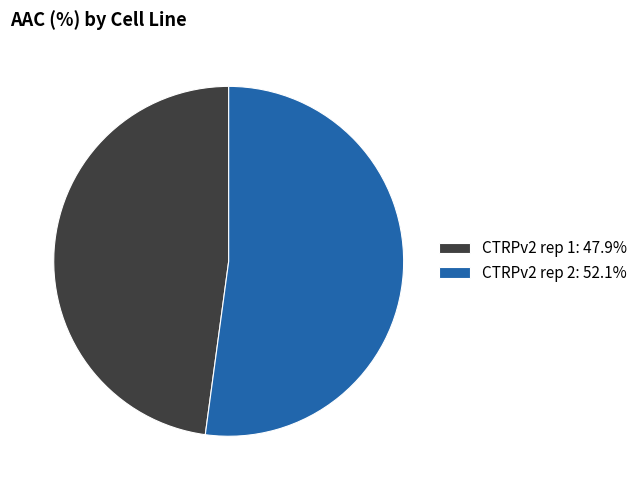

What is the ratio of the value at CTRPv2 rep 2 to the value at CTRPv2 rep 1?

1.1